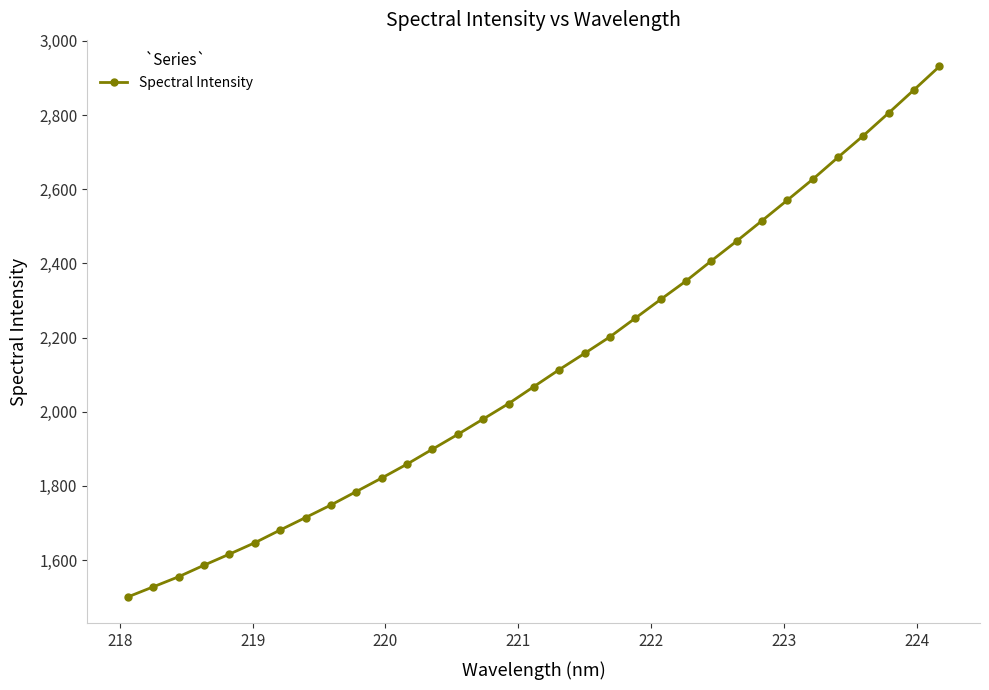

What is the maximum value shown in the chart?

2931.2